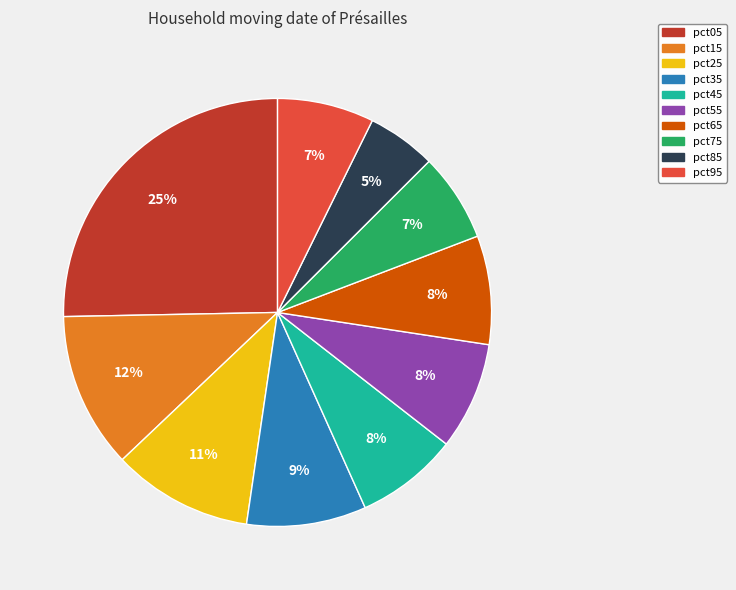

To the nearest percent, what is the combined percentage of pct55 and pct65?

16%